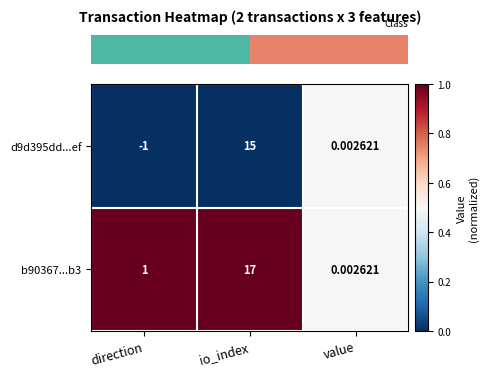

List the series in order of their overall mean, highest first.

b90367...b3, d9d395dd...ef